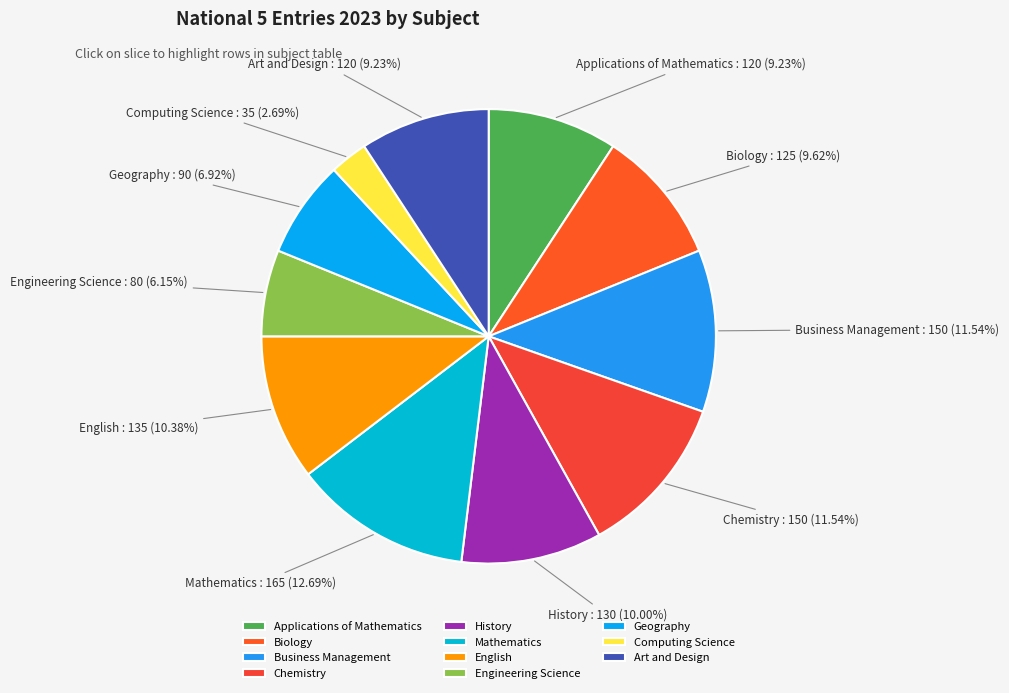

Combined, do Applications of Mathematics and Art and Design account for over 50%?

No